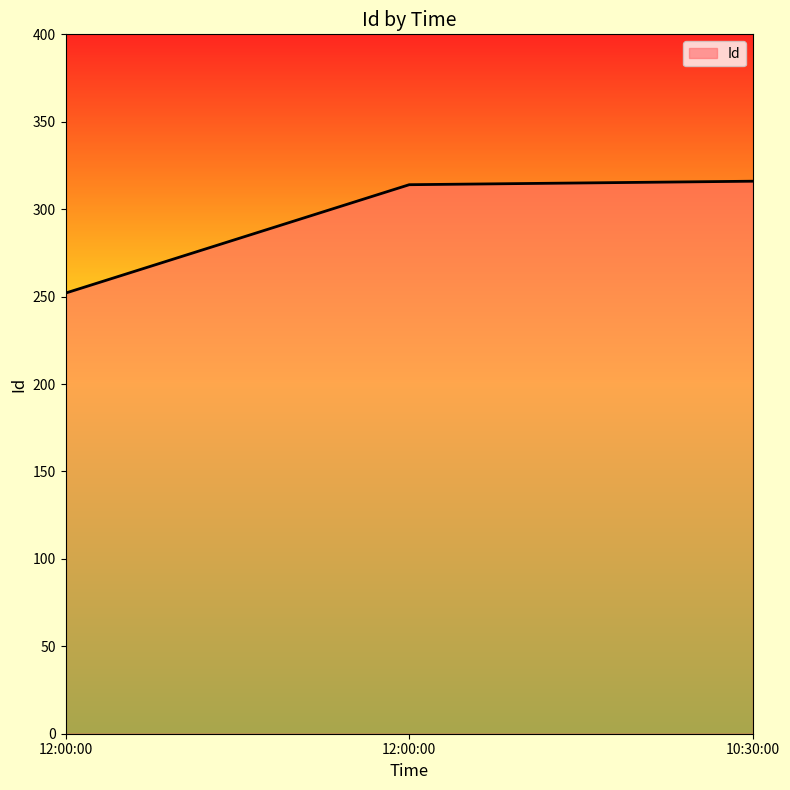

How many lines are shown in the chart?

1